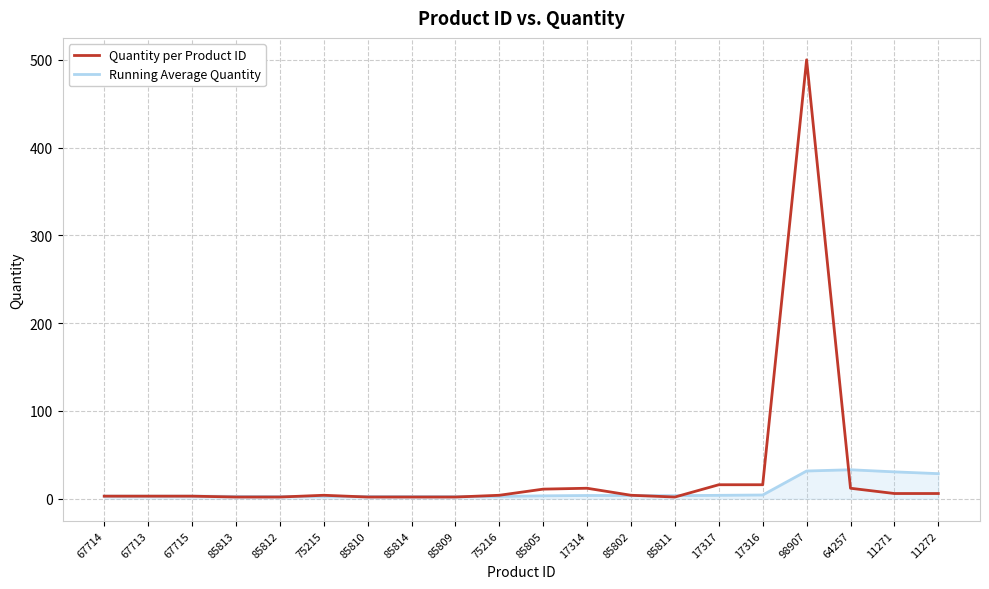

What is the maximum value for Quantity per Product ID?

500.0